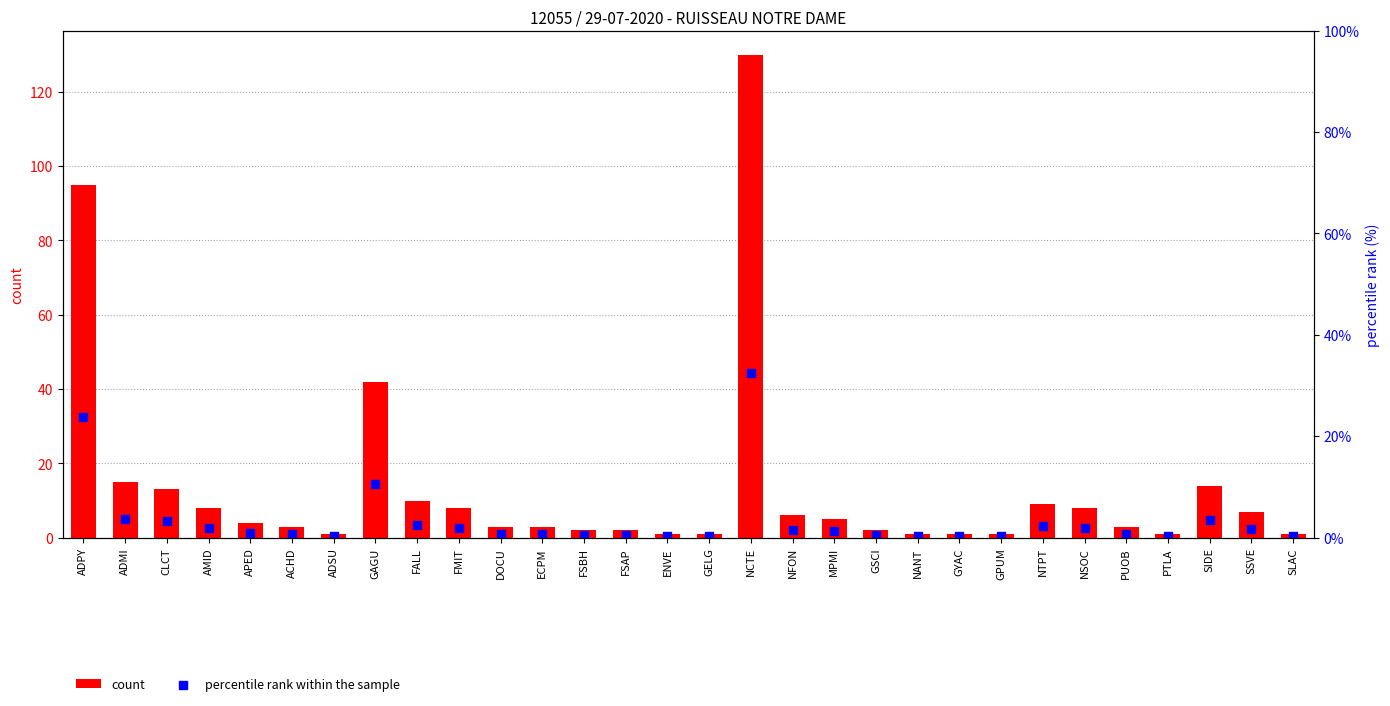

At which category is the sum across all series the highest?

NCTE